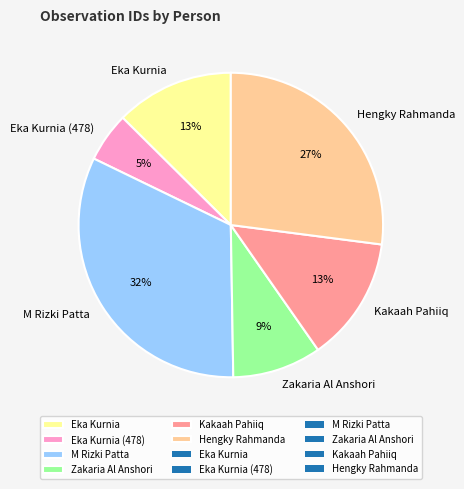

To the nearest percent, what is the difference between the Zakaria Al Anshori and Hengky Rahmanda slice percentages?

18%